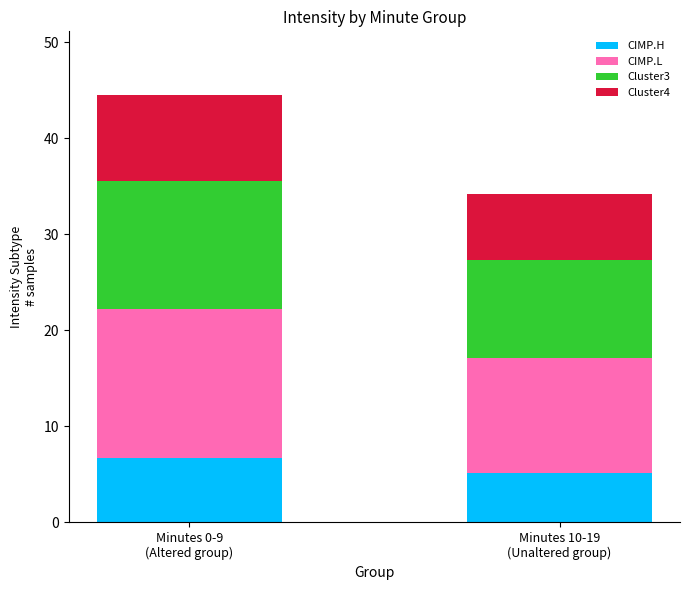

What is the average value of the CIMP.H series?

5.9